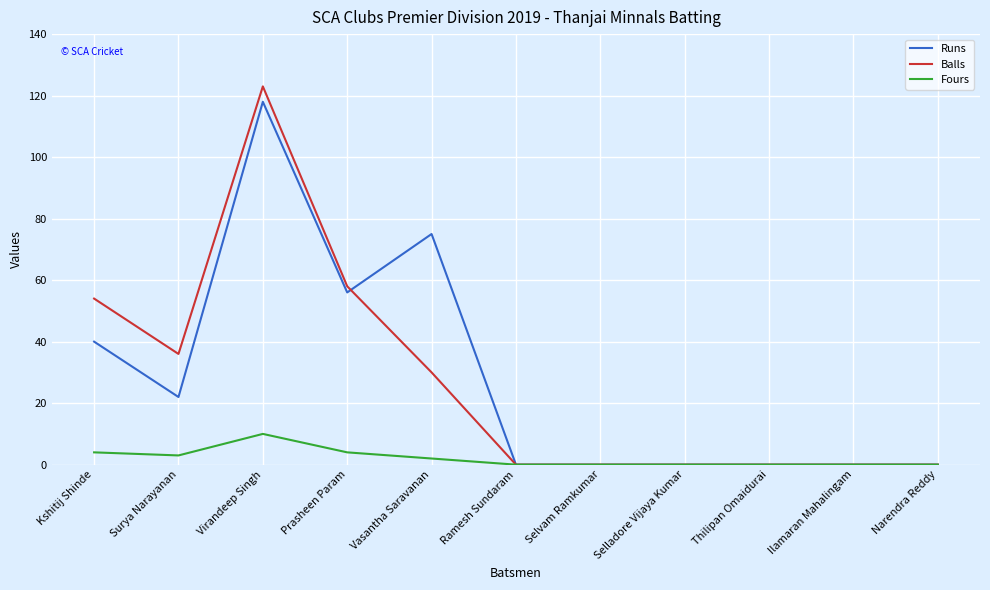

At which category does Runs reach its first local valley?

Surya Narayanan